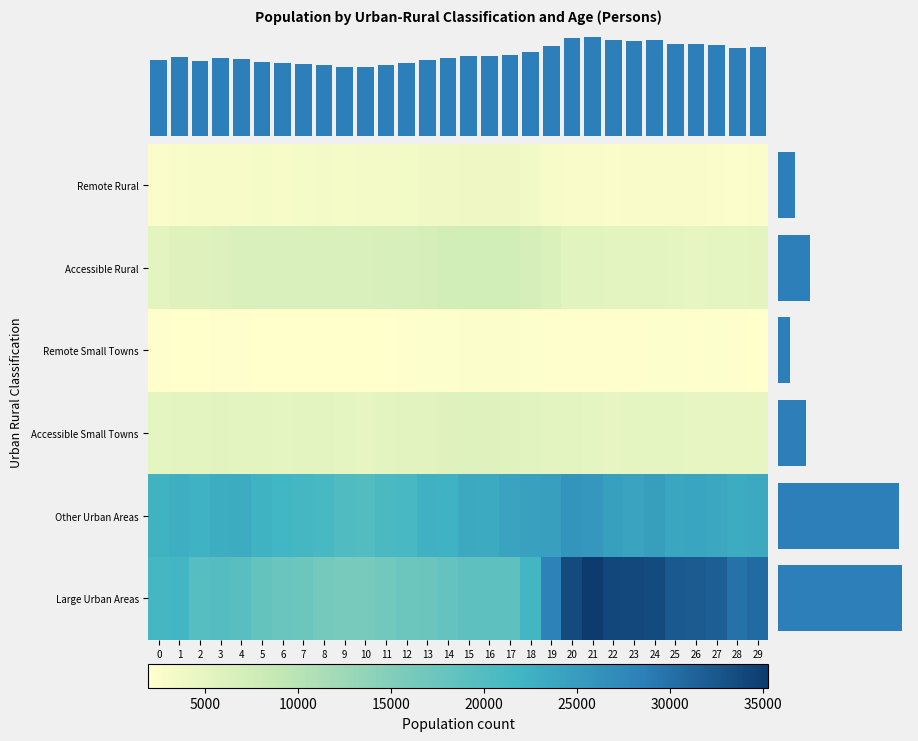

List the series in order of their peak value, highest first.

Large Urban Areas, Other Urban Areas, Accessible Rural, Accessible Small Towns, Remote Rural, Remote Small Towns